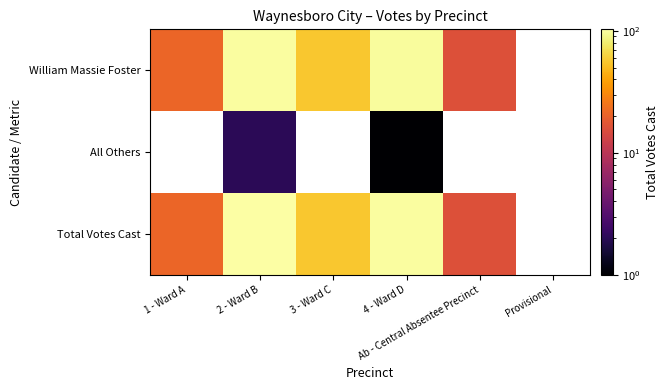

How many distinct data groups are displayed?

3